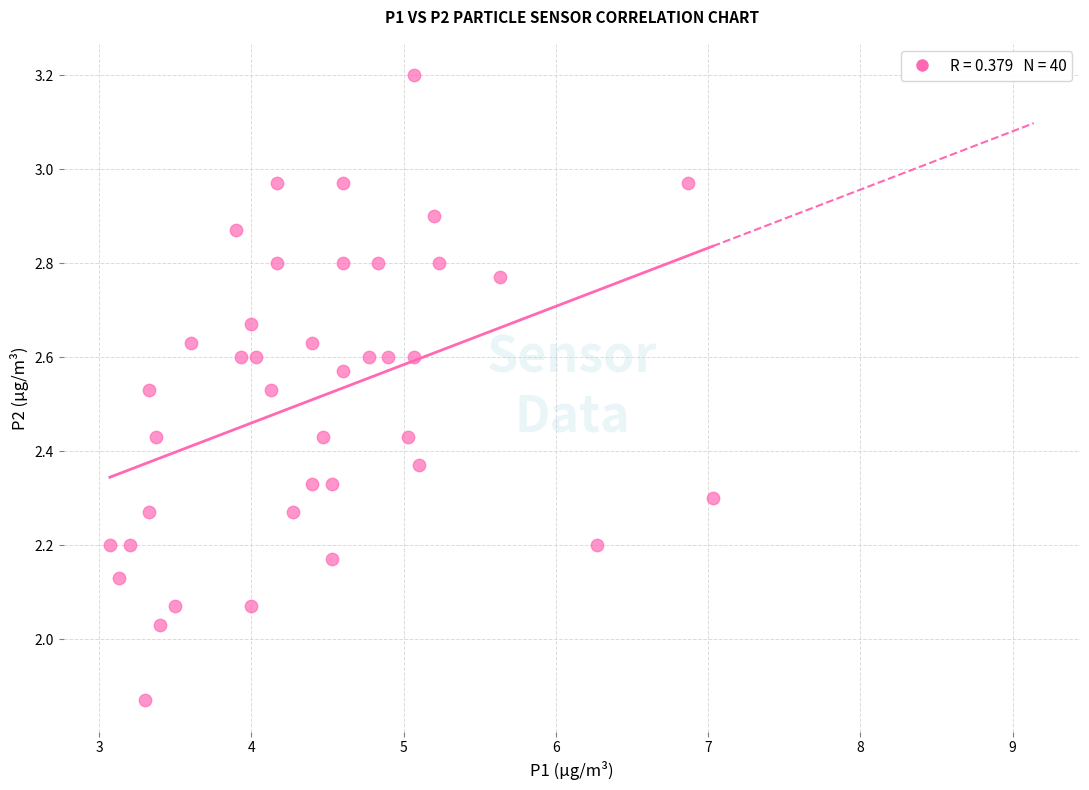

What is the range of Y values (max minus min)?

1.3